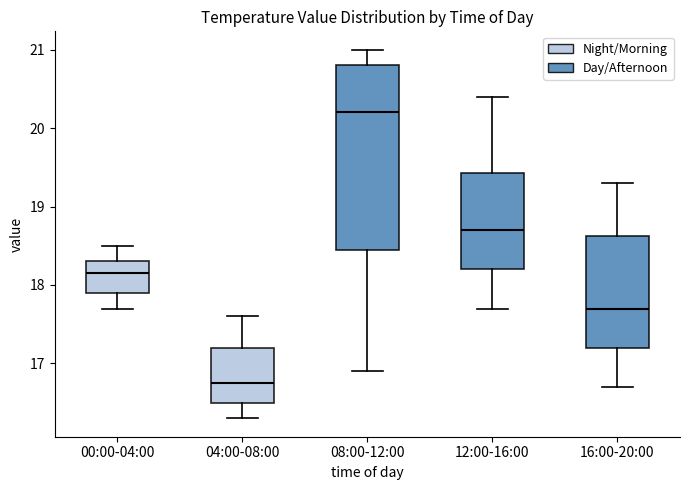

Where does the median line of the box for 08:00-12:00 sit on the y-axis? The values are not printed on the chart, so give them approximately, as read against the axis.

20.2